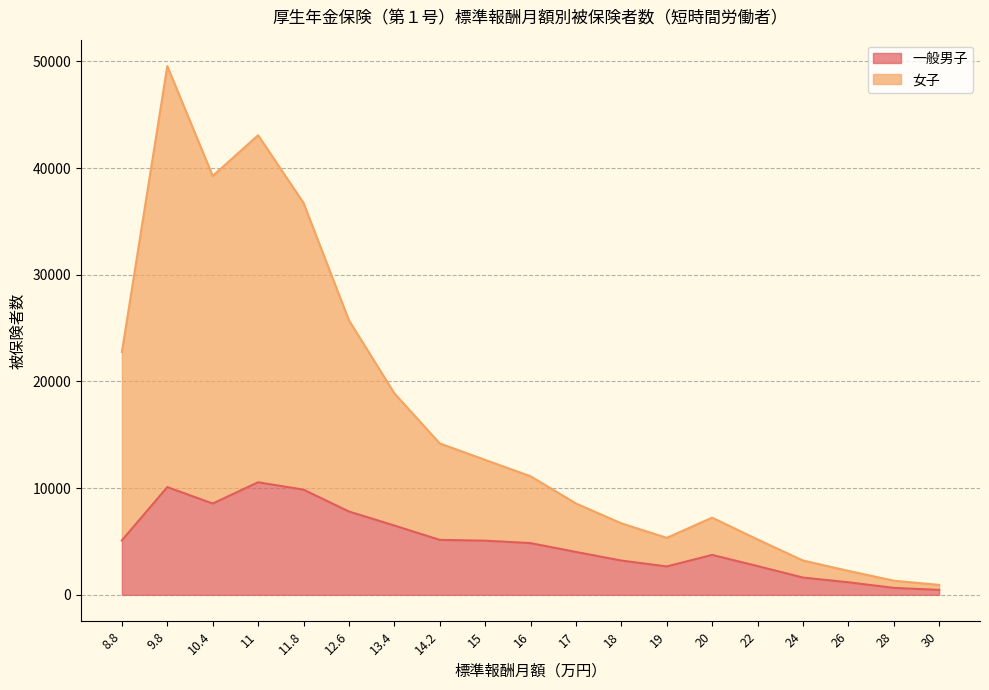

What is the label of the 6th point from the right?

20